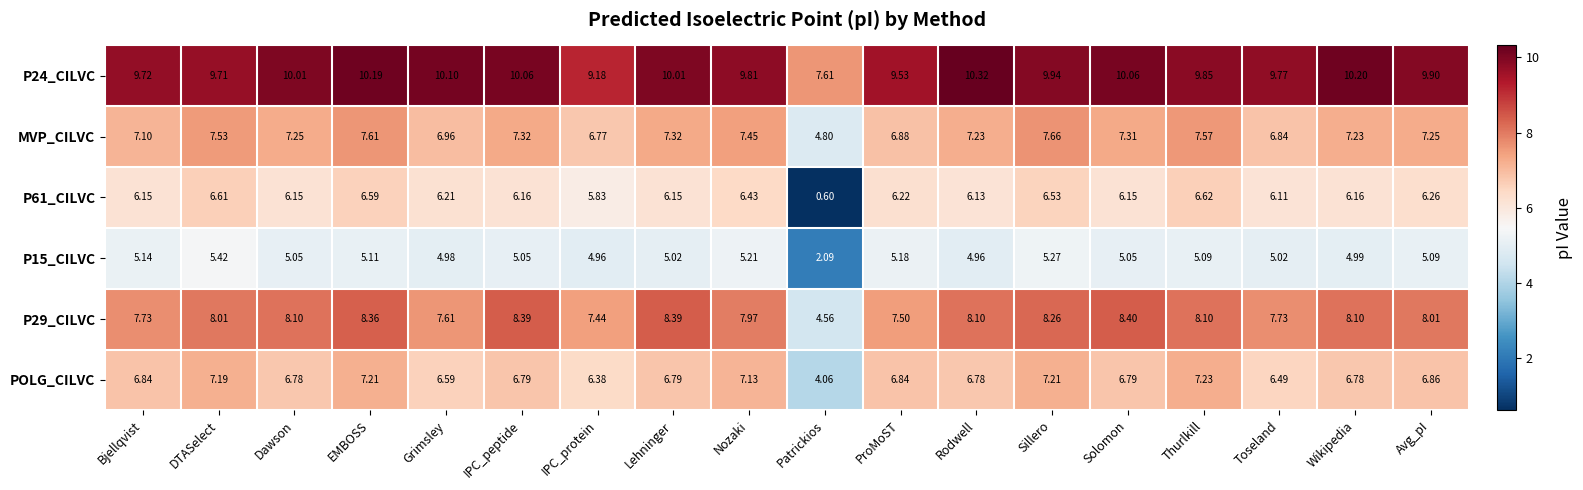

At IPC_peptide, list the series in order from largest to smallest.

P24_CILVC, P29_CILVC, MVP_CILVC, POLG_CILVC, P61_CILVC, P15_CILVC